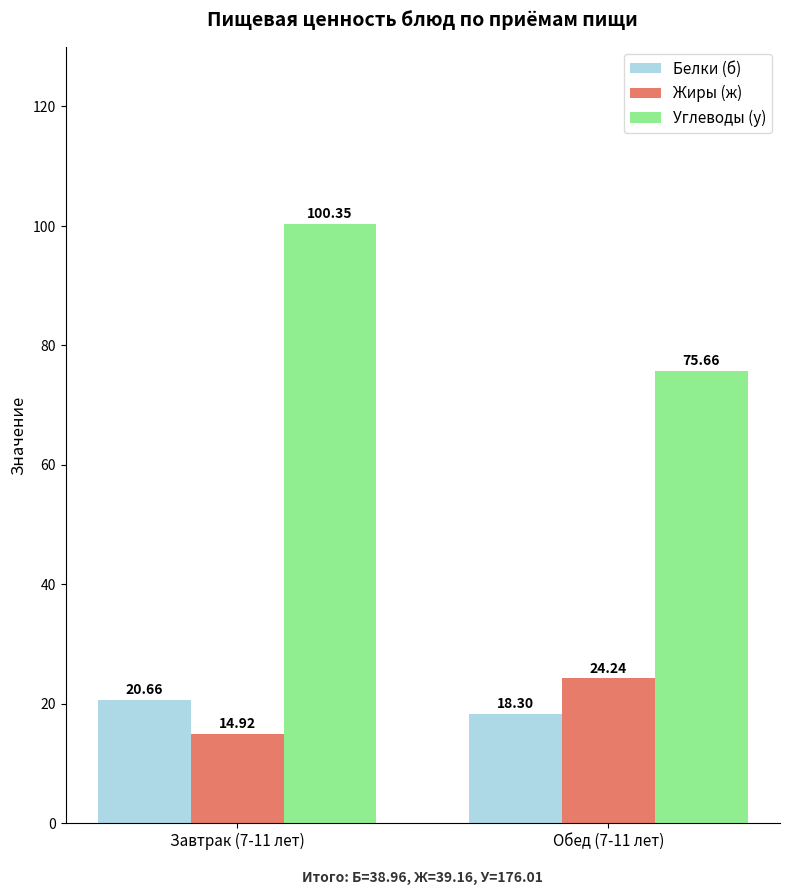

At Завтрак (7-11 лет), list the series in order from smallest to largest.

Жиры (ж), Белки (б), Углеводы (у)